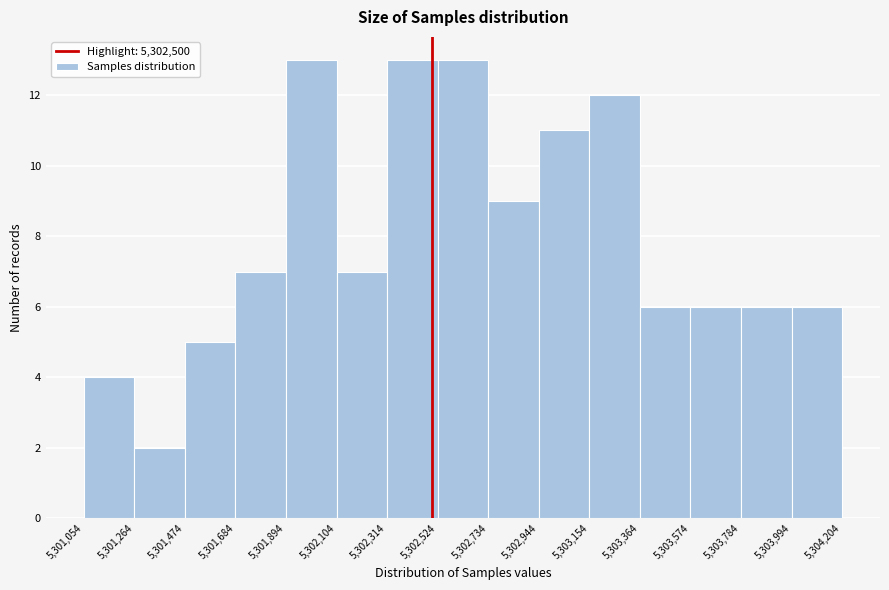

Reading left to right, transcribe this chart: for each bar, give the range it covers on the x-axis and its height. The values are not printed on the chart, so give them approximately, as read against the axis.

5,301,054 to 5,301,264: 4
5,301,264 to 5,301,474: 2
5,301,474 to 5,301,684: 5
5,301,684 to 5,301,894: 7
5,301,894 to 5,302,104: 13
5,302,104 to 5,302,314: 7
5,302,314 to 5,302,524: 13
5,302,524 to 5,302,734: 13
5,302,734 to 5,302,944: 9
5,302,944 to 5,303,154: 11
5,303,154 to 5,303,364: 12
5,303,364 to 5,303,574: 6
5,303,574 to 5,303,784: 6
5,303,784 to 5,303,994: 6
5,303,994 to 5,304,204: 6